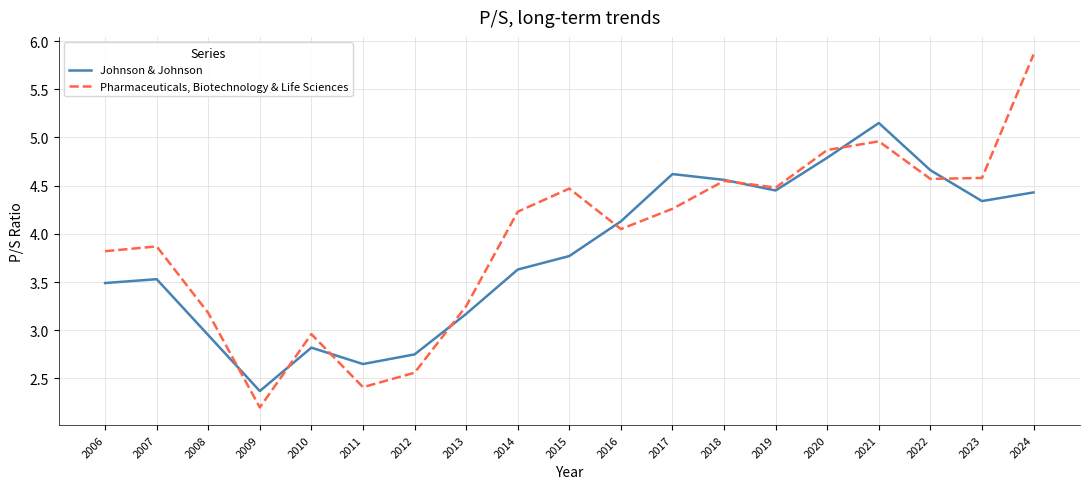

True or false: Pharmaceuticals, Biotechnology & Life Sciences and Johnson & Johnson cross at least once.

True